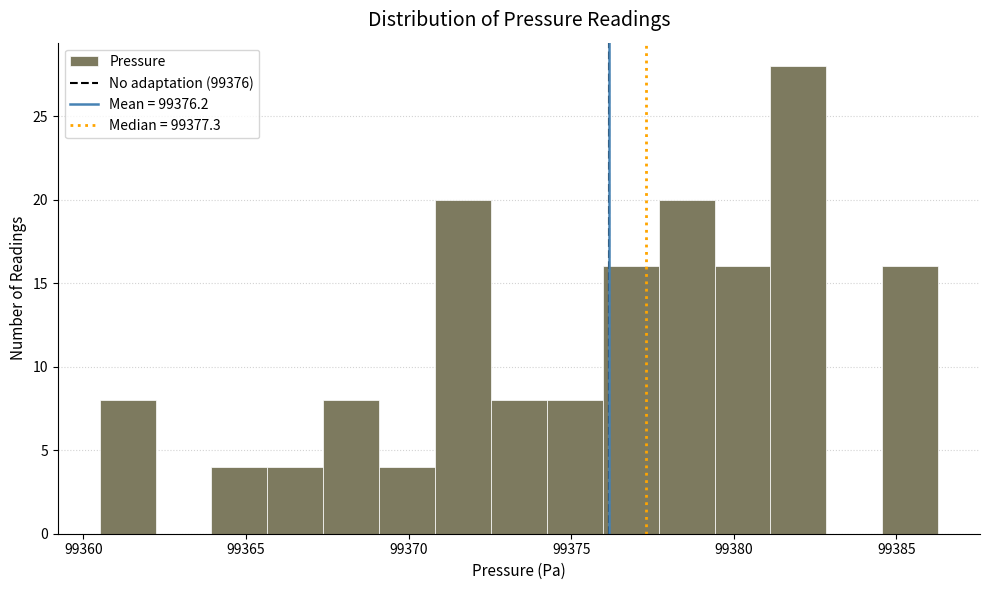

Around what value on the x-axis is the tallest bar? Give the approximate position of its centre, as read against the axis.

99382.0